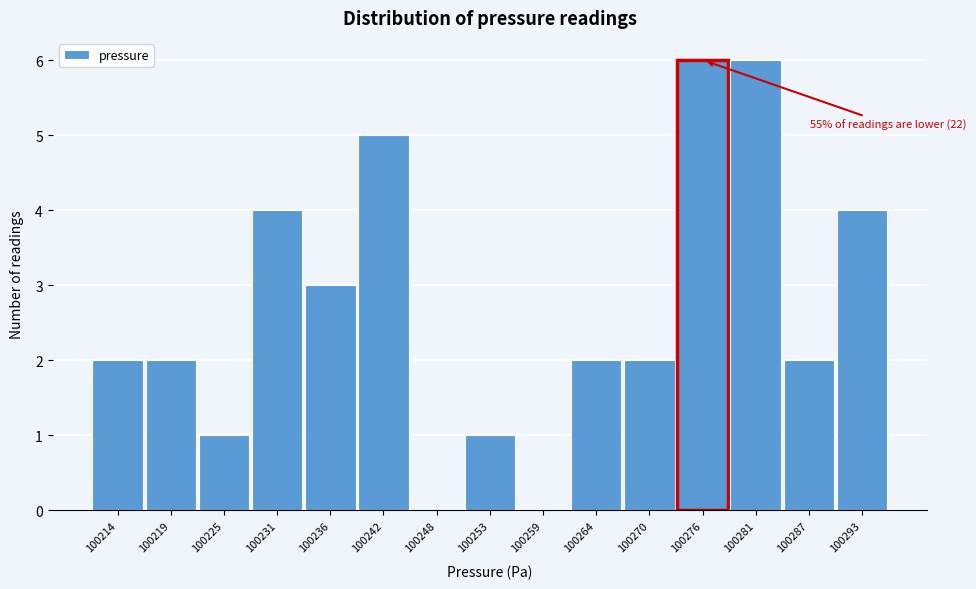

Reading left to right, list all the values displayed in this chart.

100214=2	100219=2	100225=1	100231=4	100236=3	100242=5	100248=0	100253=1	100259=0	100264=2	100270=2	100276=6	100281=6	100287=2	100293=4